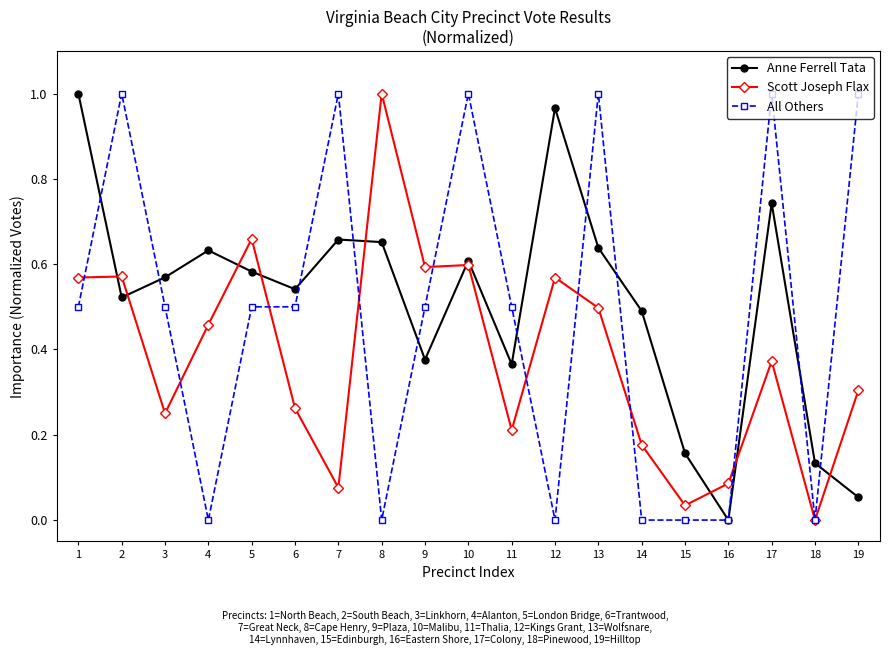

Is this an area chart (filled region under the line)?

No